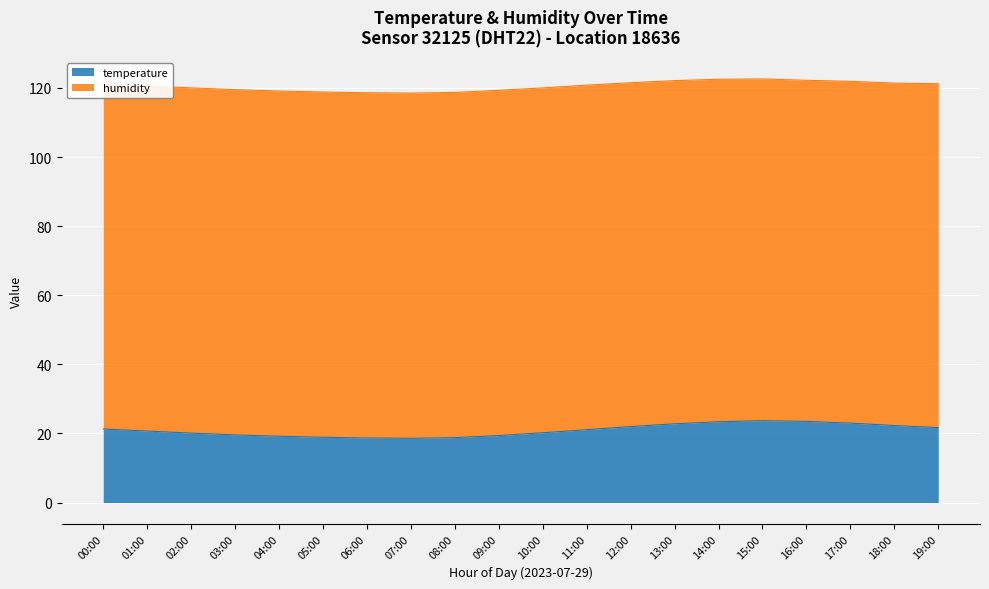

Rank the categories by value from lowest to highest.

07:00, 06:00, 08:00, 05:00, 04:00, 09:00, 03:00, 02:00, 10:00, 01:00, 11:00, 00:00, 19:00, 12:00, 18:00, 13:00, 17:00, 14:00, 16:00, 15:00